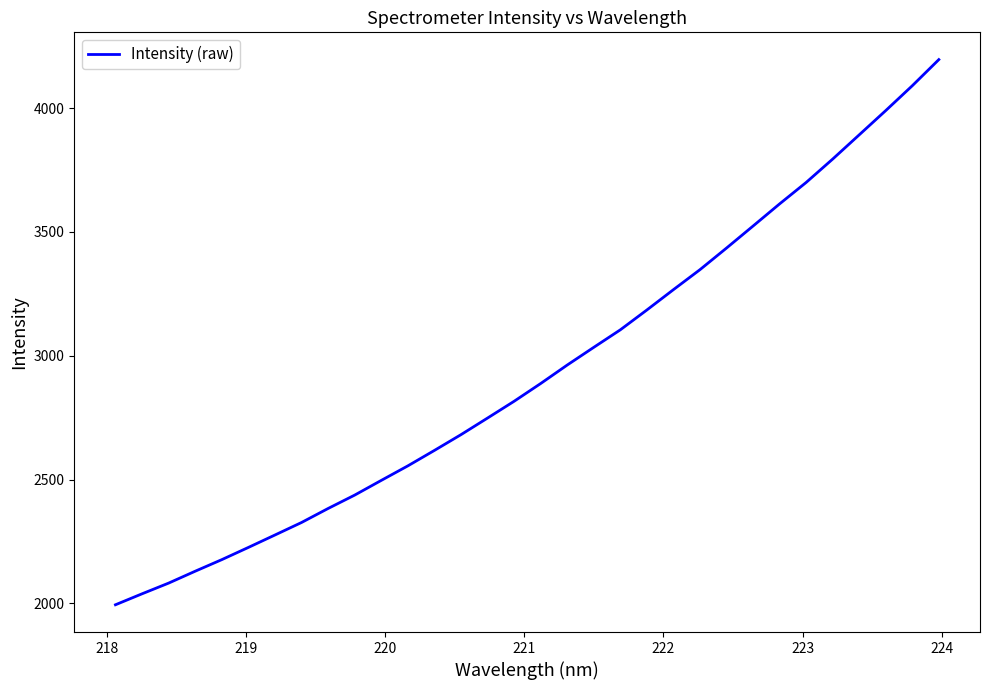

What is the smallest value displayed?

1993.9